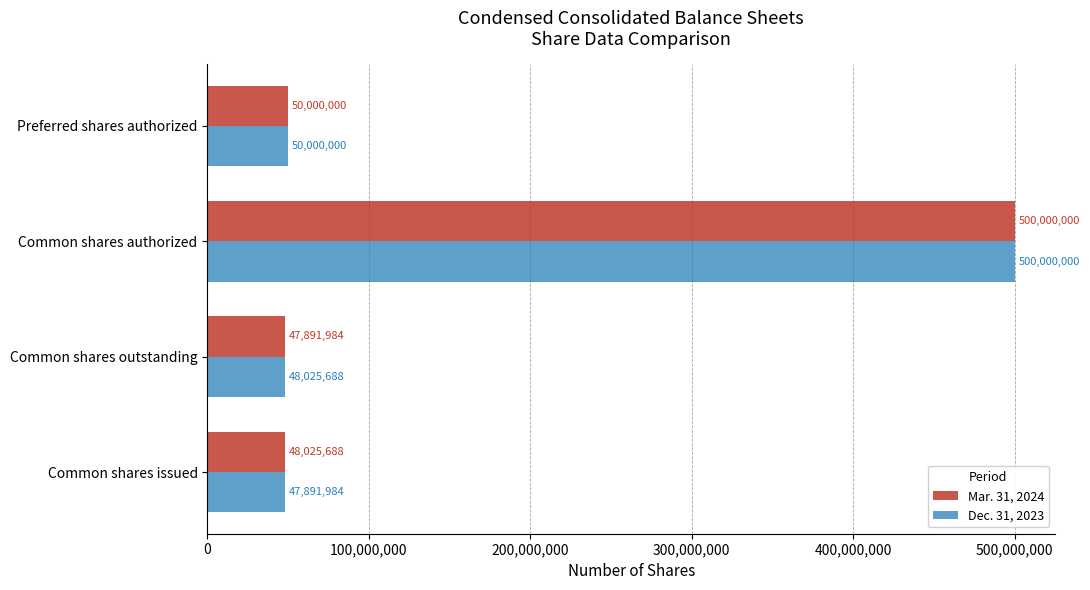

What is the highest value of the Dec. 31, 2023 series?

500000000